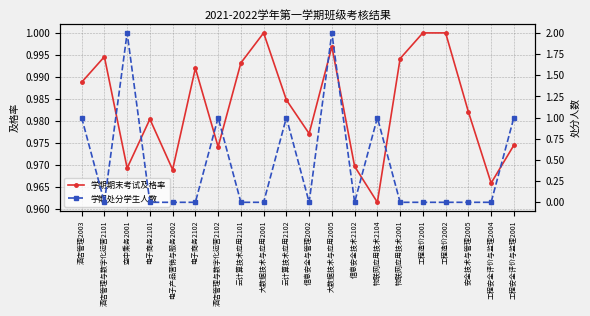

How many interior local peaks does the 学期处分学生人数 series have?

5